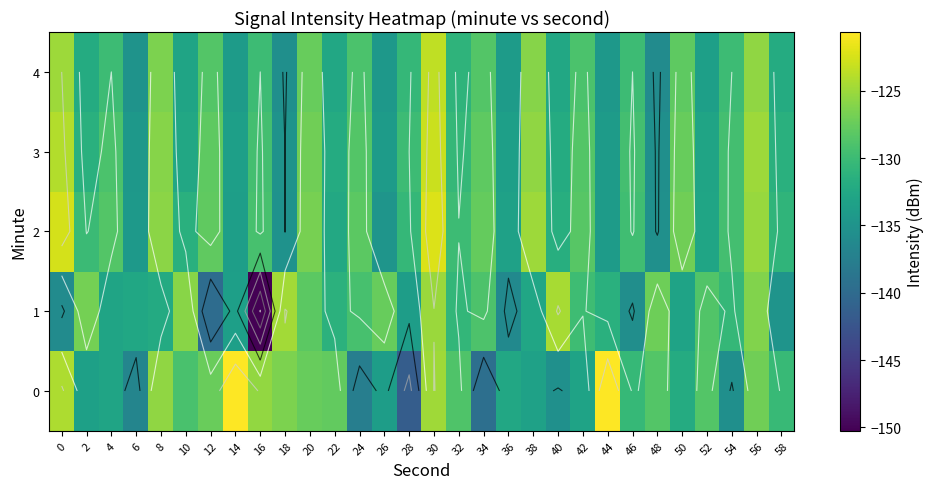

What is the difference between the second highest and second lowest values in the 4 series?

10.5